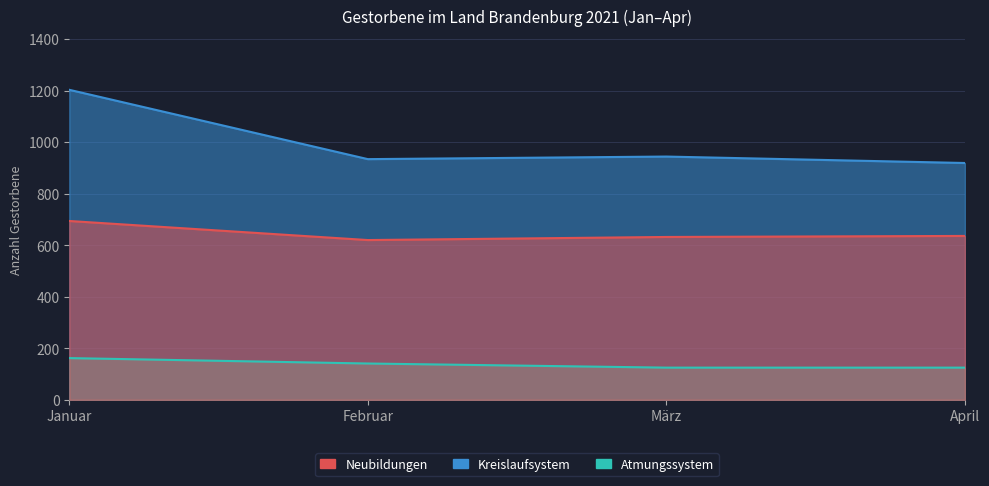

The value of Krankheiten des Kreislaufsystems (I00-I99) at März is 1622. True or false?

False